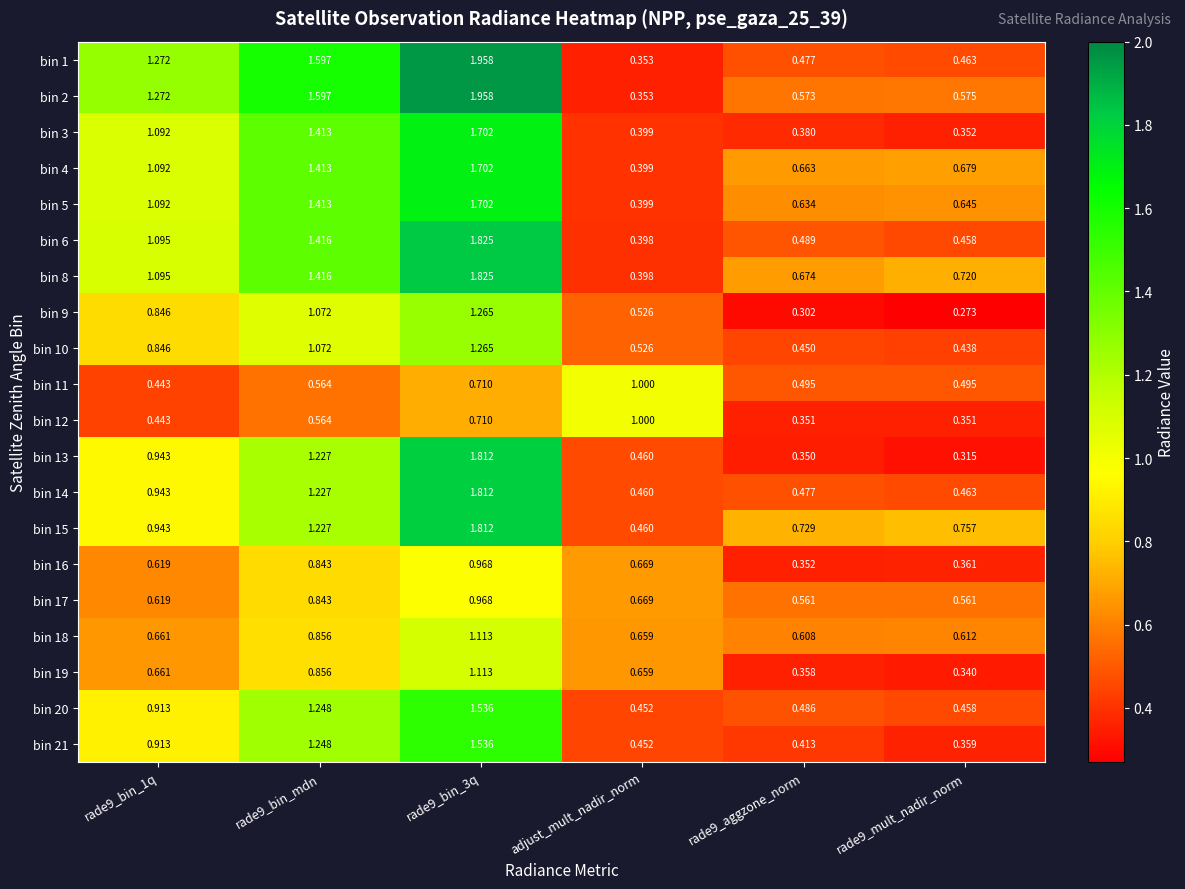

Is the value of bin 2 at rade9_bin_3q greater than the value of bin 8 at adjust_mult_nadir_norm?

Yes